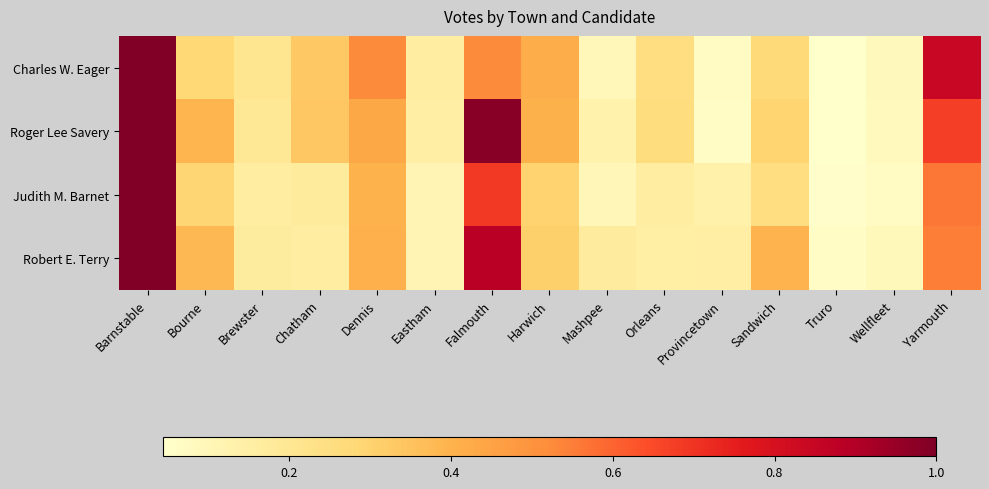

At Eastham, list the series in order from smallest to largest.

Robert E. Terry, Judith M. Barnet, Roger Lee Savery, Charles W. Eager